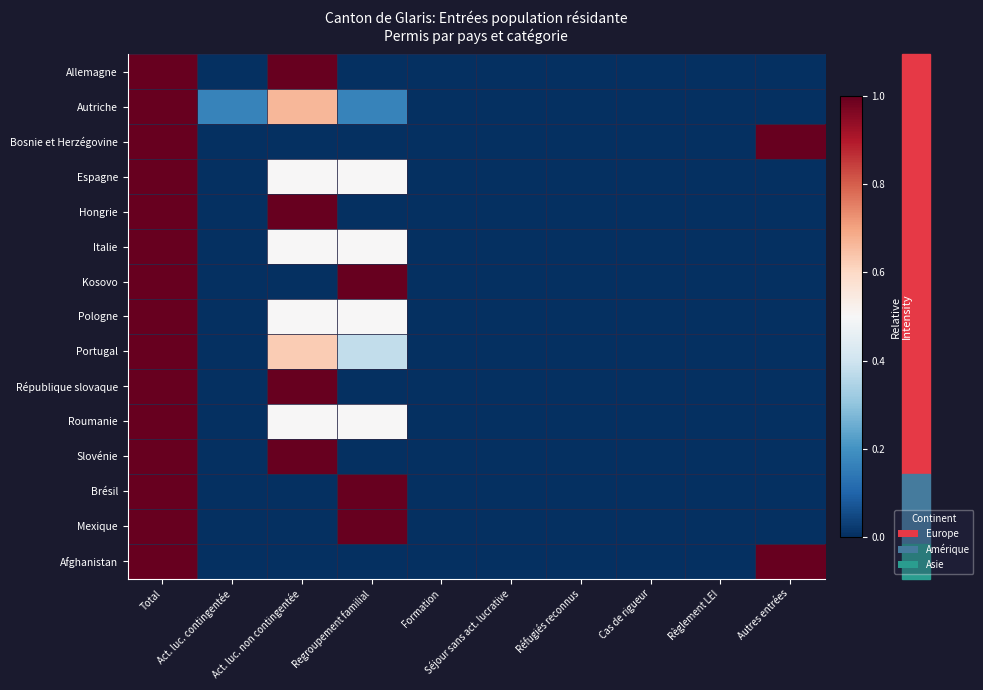

Reading left to right, list all the values displayed in this chart.

Allemagne: Total=1.0	Act. luc. contingentée=0.0	Act. luc. non contingentée=1.0	Regroupement familial=0.0	Formation=0.0	Séjour sans act. lucrative=0.0	Réfugiés reconnus=0.0	Cas de rigueur=0.0	Règlement LEI=0.0	Autres entrées=0.0
Autriche: Total=1.0	Act. luc. contingentée=0.2	Act. luc. non contingentée=0.7	Regroupement familial=0.2	Formation=0.0	Séjour sans act. lucrative=0.0	Réfugiés reconnus=0.0	Cas de rigueur=0.0	Règlement LEI=0.0	Autres entrées=0.0
Bosnie et Herzégovine: Total=1.0	Act. luc. contingentée=0.0	Act. luc. non contingentée=0.0	Regroupement familial=0.0	Formation=0.0	Séjour sans act. lucrative=0.0	Réfugiés reconnus=0.0	Cas de rigueur=0.0	Règlement LEI=0.0	Autres entrées=1.0
Espagne: Total=1.0	Act. luc. contingentée=0.0	Act. luc. non contingentée=0.5	Regroupement familial=0.5	Formation=0.0	Séjour sans act. lucrative=0.0	Réfugiés reconnus=0.0	Cas de rigueur=0.0	Règlement LEI=0.0	Autres entrées=0.0
Hongrie: Total=1.0	Act. luc. contingentée=0.0	Act. luc. non contingentée=1.0	Regroupement familial=0.0	Formation=0.0	Séjour sans act. lucrative=0.0	Réfugiés reconnus=0.0	Cas de rigueur=0.0	Règlement LEI=0.0	Autres entrées=0.0
Italie: Total=1.0	Act. luc. contingentée=0.0	Act. luc. non contingentée=0.5	Regroupement familial=0.5	Formation=0.0	Séjour sans act. lucrative=0.0	Réfugiés reconnus=0.0	Cas de rigueur=0.0	Règlement LEI=0.0	Autres entrées=0.0
Kosovo: Total=1.0	Act. luc. contingentée=0.0	Act. luc. non contingentée=0.0	Regroupement familial=1.0	Formation=0.0	Séjour sans act. lucrative=0.0	Réfugiés reconnus=0.0	Cas de rigueur=0.0	Règlement LEI=0.0	Autres entrées=0.0
Pologne: Total=1.0	Act. luc. contingentée=0.0	Act. luc. non contingentée=0.5	Regroupement familial=0.5	Formation=0.0	Séjour sans act. lucrative=0.0	Réfugiés reconnus=0.0	Cas de rigueur=0.0	Règlement LEI=0.0	Autres entrées=0.0
Portugal: Total=1.0	Act. luc. contingentée=0.0	Act. luc. non contingentée=0.6	Regroupement familial=0.4	Formation=0.0	Séjour sans act. lucrative=0.0	Réfugiés reconnus=0.0	Cas de rigueur=0.0	Règlement LEI=0.0	Autres entrées=0.0
République slovaque: Total=1.0	Act. luc. contingentée=0.0	Act. luc. non contingentée=1.0	Regroupement familial=0.0	Formation=0.0	Séjour sans act. lucrative=0.0	Réfugiés reconnus=0.0	Cas de rigueur=0.0	Règlement LEI=0.0	Autres entrées=0.0
Roumanie: Total=1.0	Act. luc. contingentée=0.0	Act. luc. non contingentée=0.5	Regroupement familial=0.5	Formation=0.0	Séjour sans act. lucrative=0.0	Réfugiés reconnus=0.0	Cas de rigueur=0.0	Règlement LEI=0.0	Autres entrées=0.0
Slovénie: Total=1.0	Act. luc. contingentée=0.0	Act. luc. non contingentée=1.0	Regroupement familial=0.0	Formation=0.0	Séjour sans act. lucrative=0.0	Réfugiés reconnus=0.0	Cas de rigueur=0.0	Règlement LEI=0.0	Autres entrées=0.0
Brésil: Total=1.0	Act. luc. contingentée=0.0	Act. luc. non contingentée=0.0	Regroupement familial=1.0	Formation=0.0	Séjour sans act. lucrative=0.0	Réfugiés reconnus=0.0	Cas de rigueur=0.0	Règlement LEI=0.0	Autres entrées=0.0
Mexique: Total=1.0	Act. luc. contingentée=0.0	Act. luc. non contingentée=0.0	Regroupement familial=1.0	Formation=0.0	Séjour sans act. lucrative=0.0	Réfugiés reconnus=0.0	Cas de rigueur=0.0	Règlement LEI=0.0	Autres entrées=0.0
Afghanistan: Total=1.0	Act. luc. contingentée=0.0	Act. luc. non contingentée=0.0	Regroupement familial=0.0	Formation=0.0	Séjour sans act. lucrative=0.0	Réfugiés reconnus=0.0	Cas de rigueur=0.0	Règlement LEI=0.0	Autres entrées=1.0